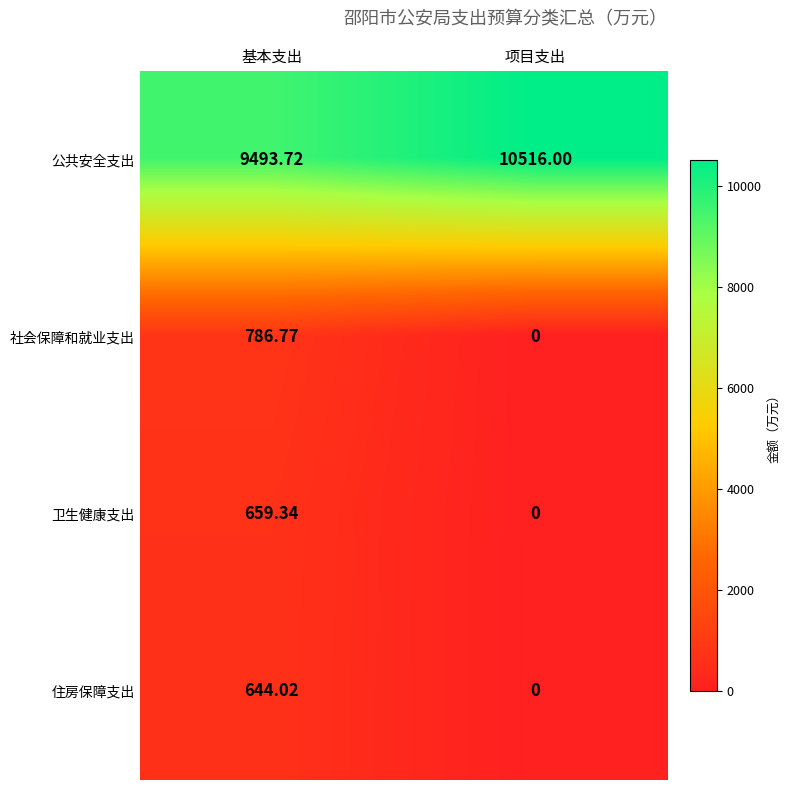

Which label corresponds to the largest value in the chart?

项目支出